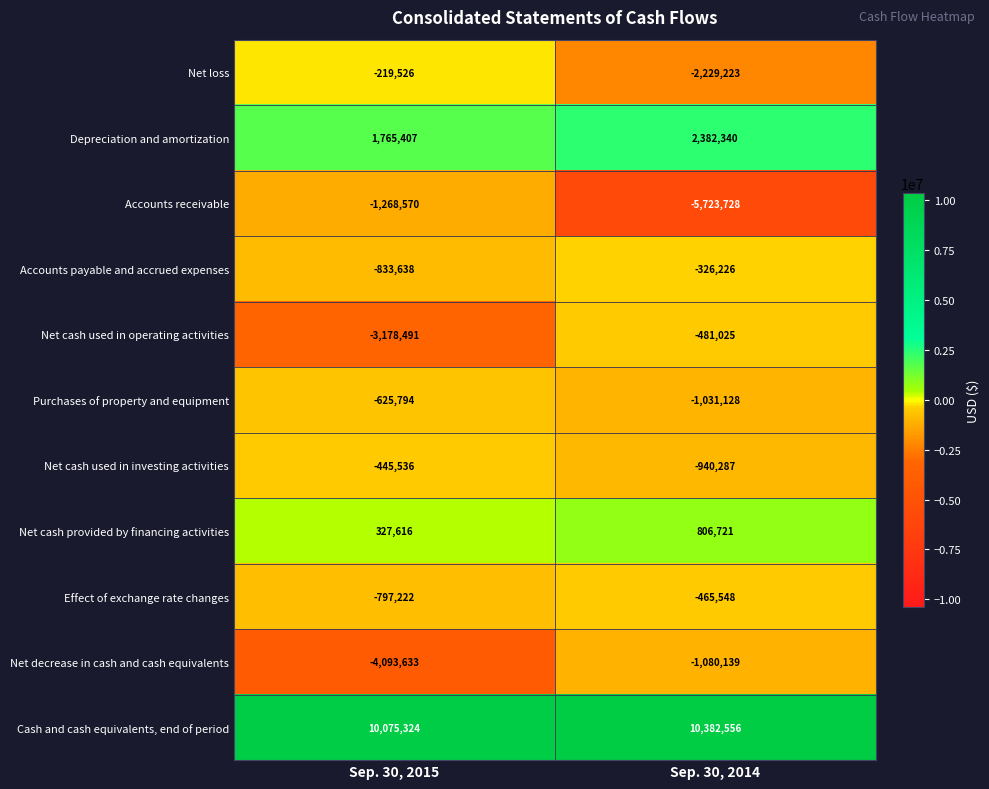

What value does the Net decrease in cash and cash equivalents series have at Sep. 30, 2015?

-4093633